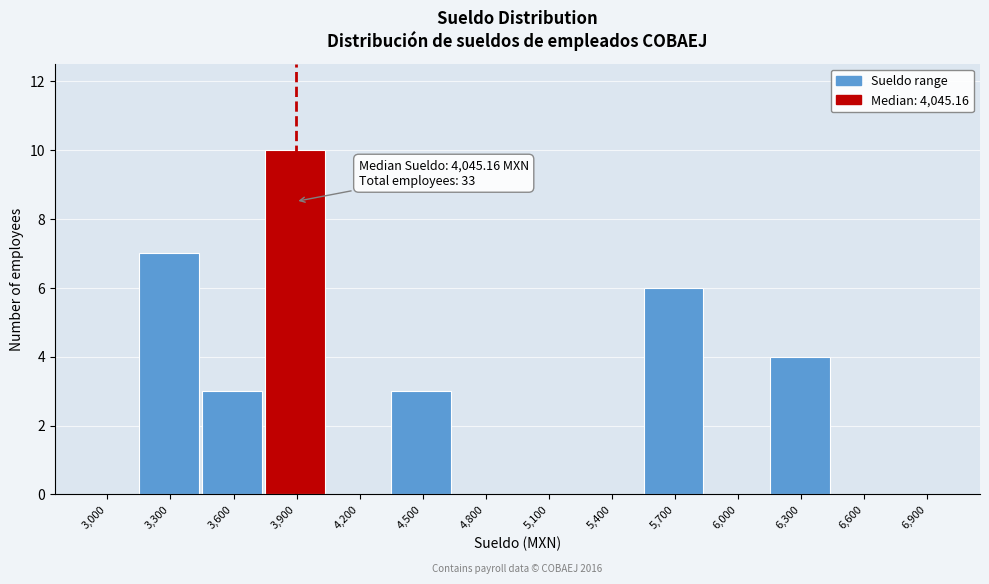

Reading left to right, what are all the values shown in this chart?

3,000=0	3,300=7	3,600=3	3,900=10	4,200=0	4,500=3	4,800=0	5,100=0	5,400=0	5,700=6	6,000=0	6,300=4	6,600=0	6,900=0